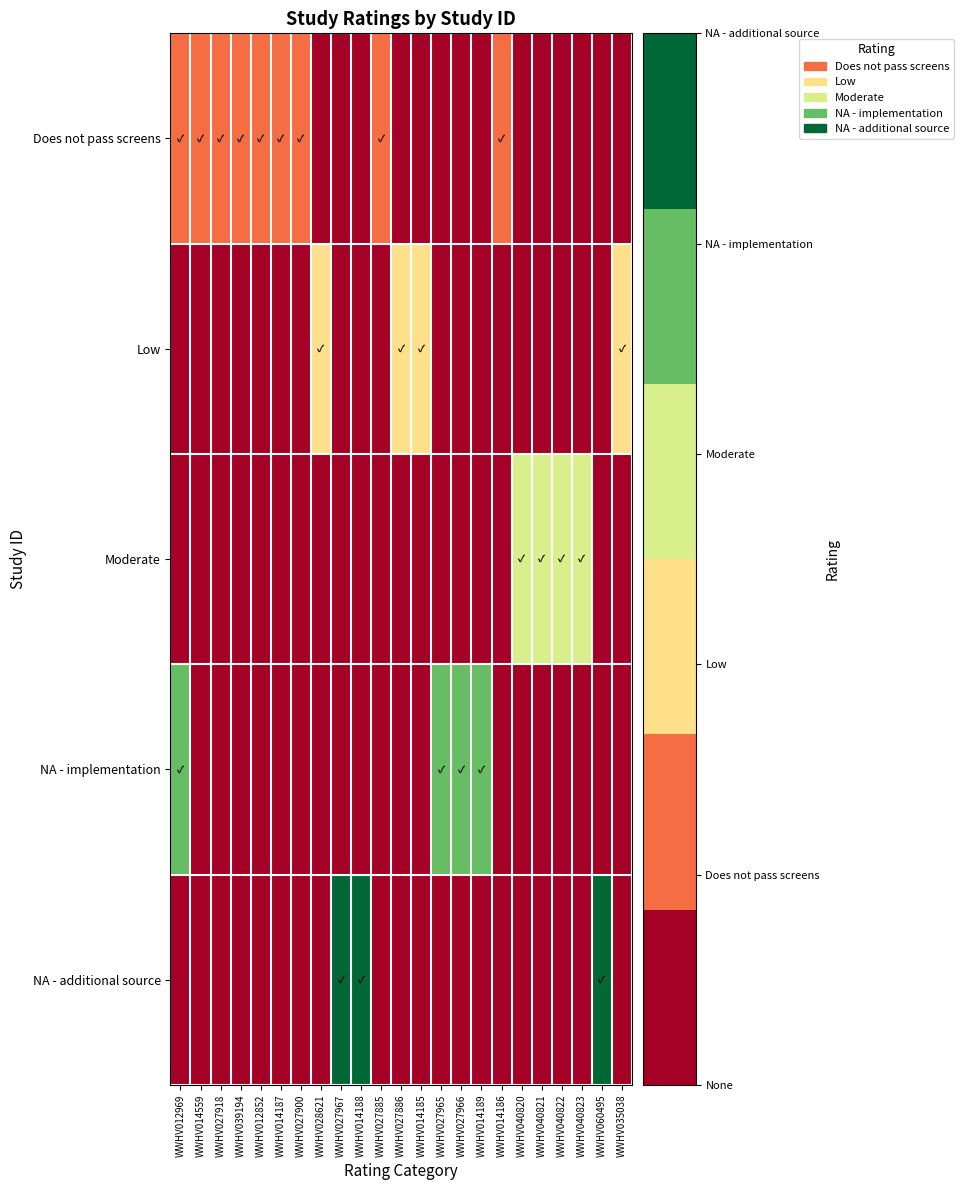

What is the total value across all series at WWHV027885?

1